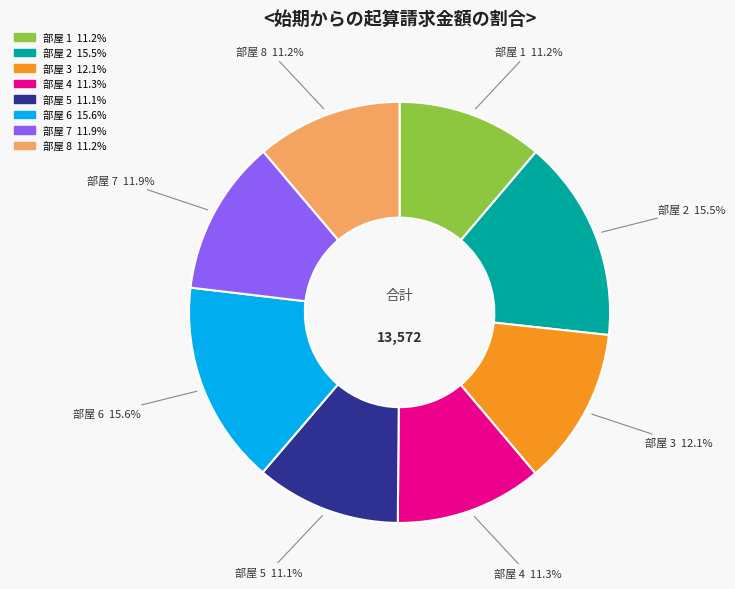

Count the number of slices in the pie.

8